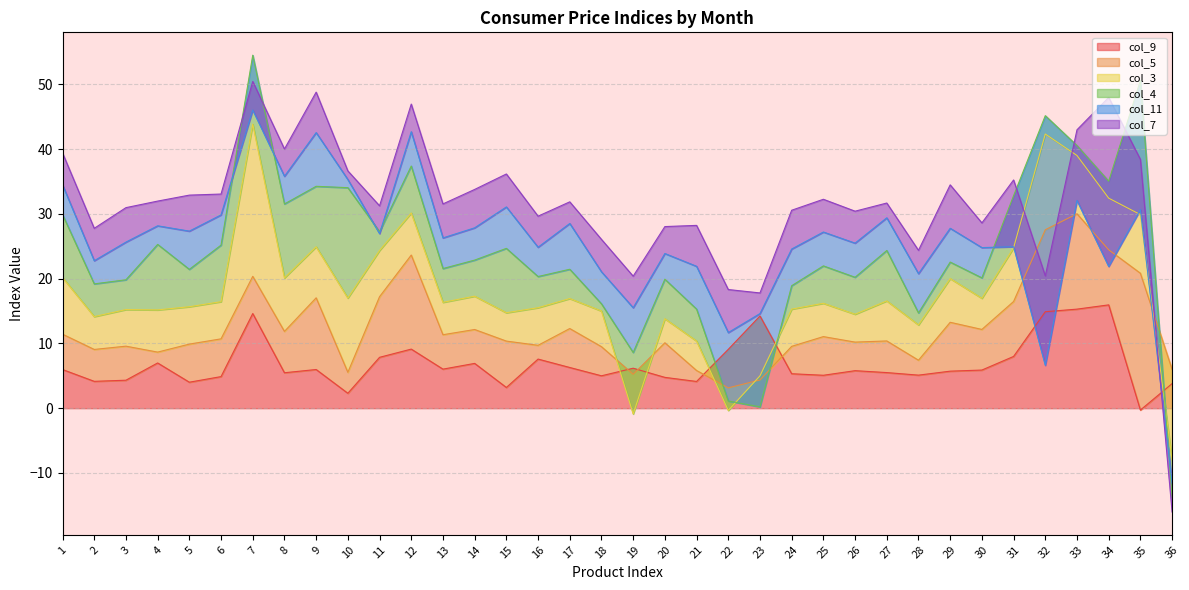

True or false: col_5 has more than 0 points higher than both neighbors.

True